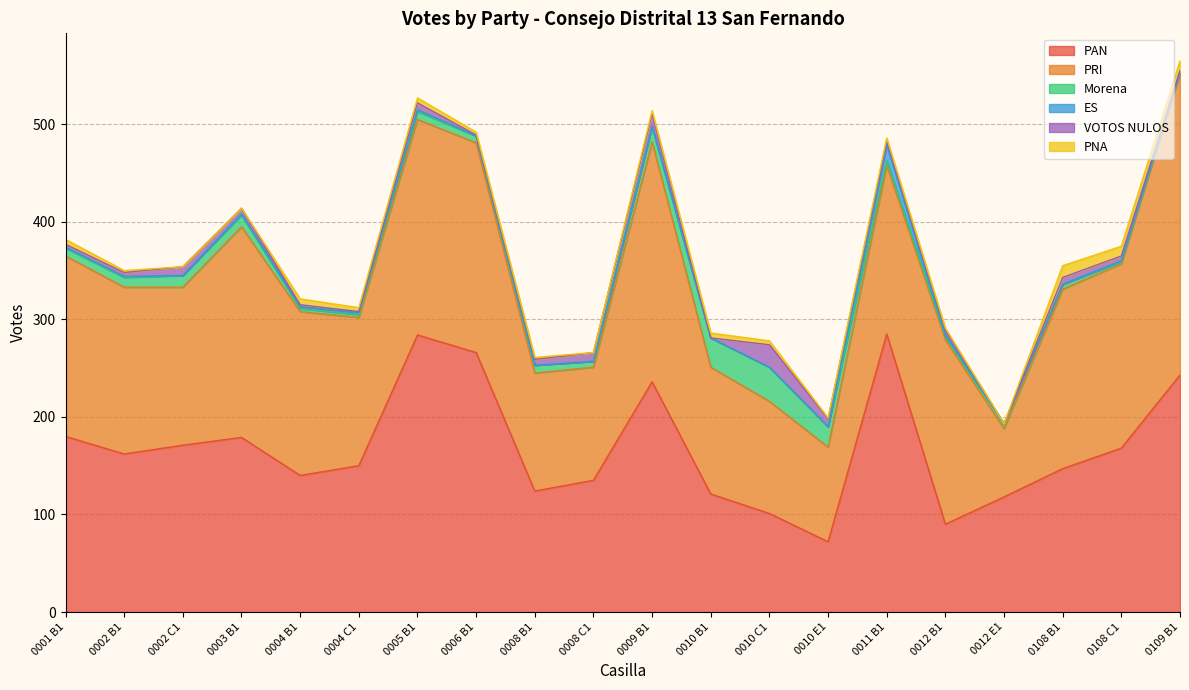

Rank the categories by PAN value from lowest to highest.

0010 E1, 0012 B1, 0010 C1, 0012 E1, 0010 B1, 0008 B1, 0008 C1, 0004 B1, 0108 B1, 0004 C1, 0002 B1, 0108 C1, 0002 C1, 0003 B1, 0001 B1, 0009 B1, 0109 B1, 0006 B1, 0005 B1, 0011 B1